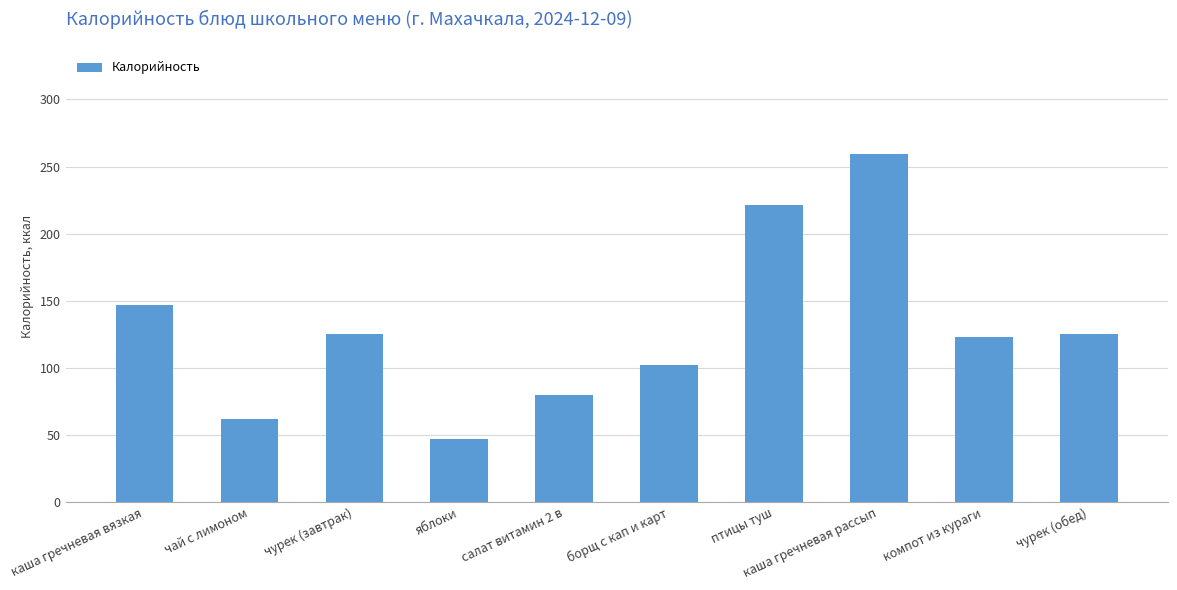

What is the change in value from птицы туш to чурек (обед)?

-96